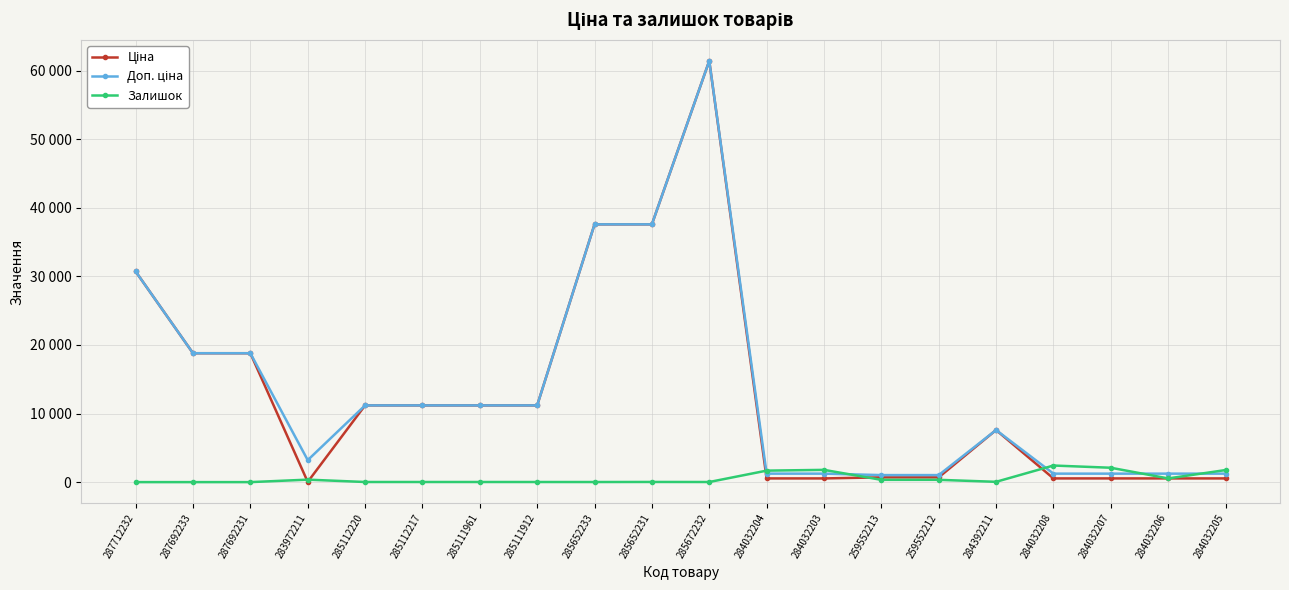

Which series has the largest total across all categories?

Доп. ціна